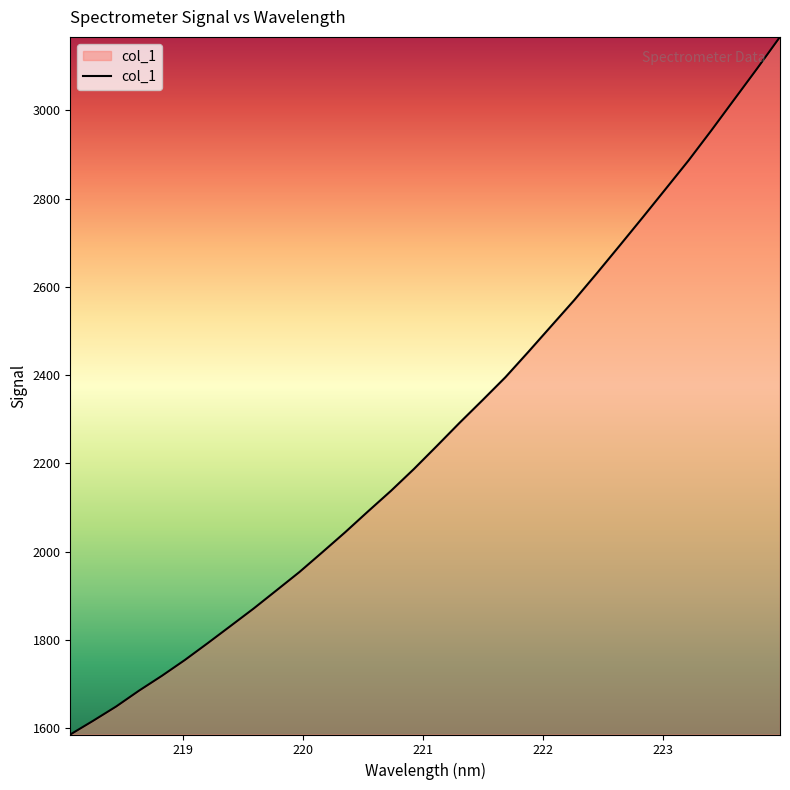

Count the number of data series in this chart.

1